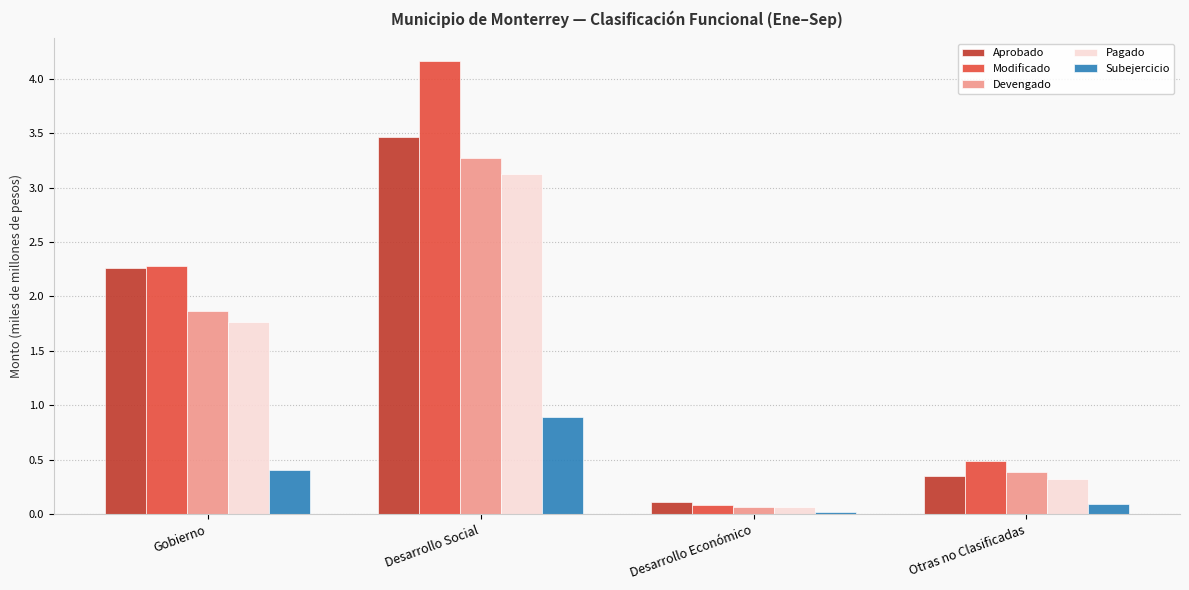

What is the difference between the highest and lowest values at Desarrollo Social?

3.3